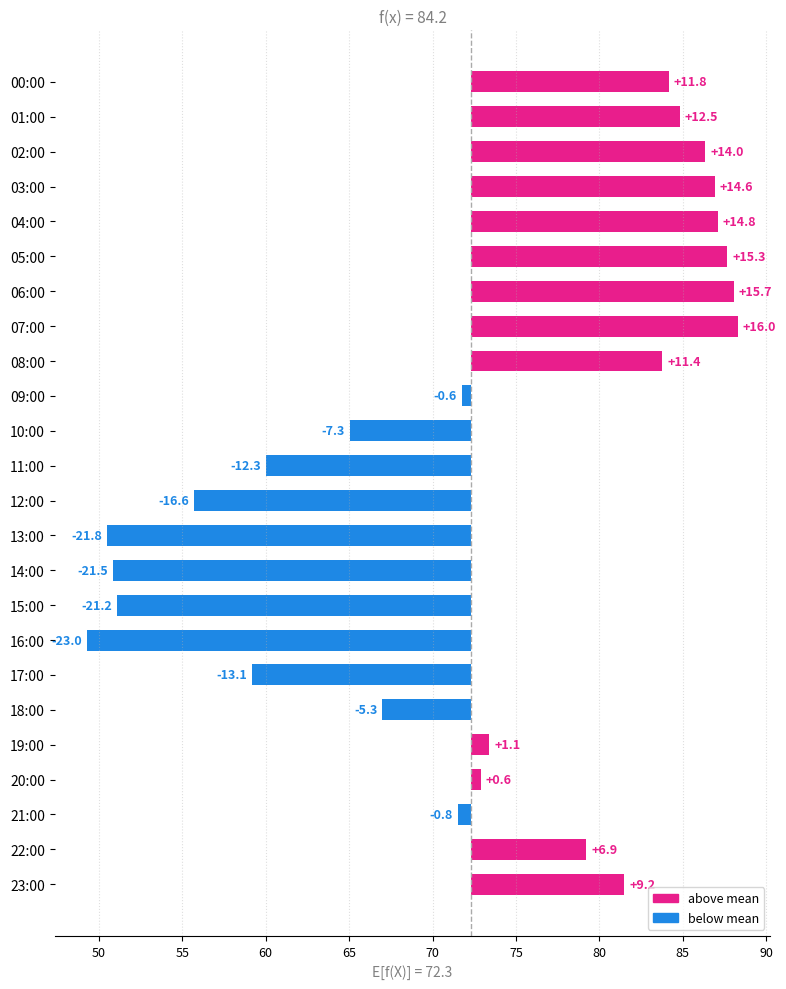

How many data points are less than 1?

12